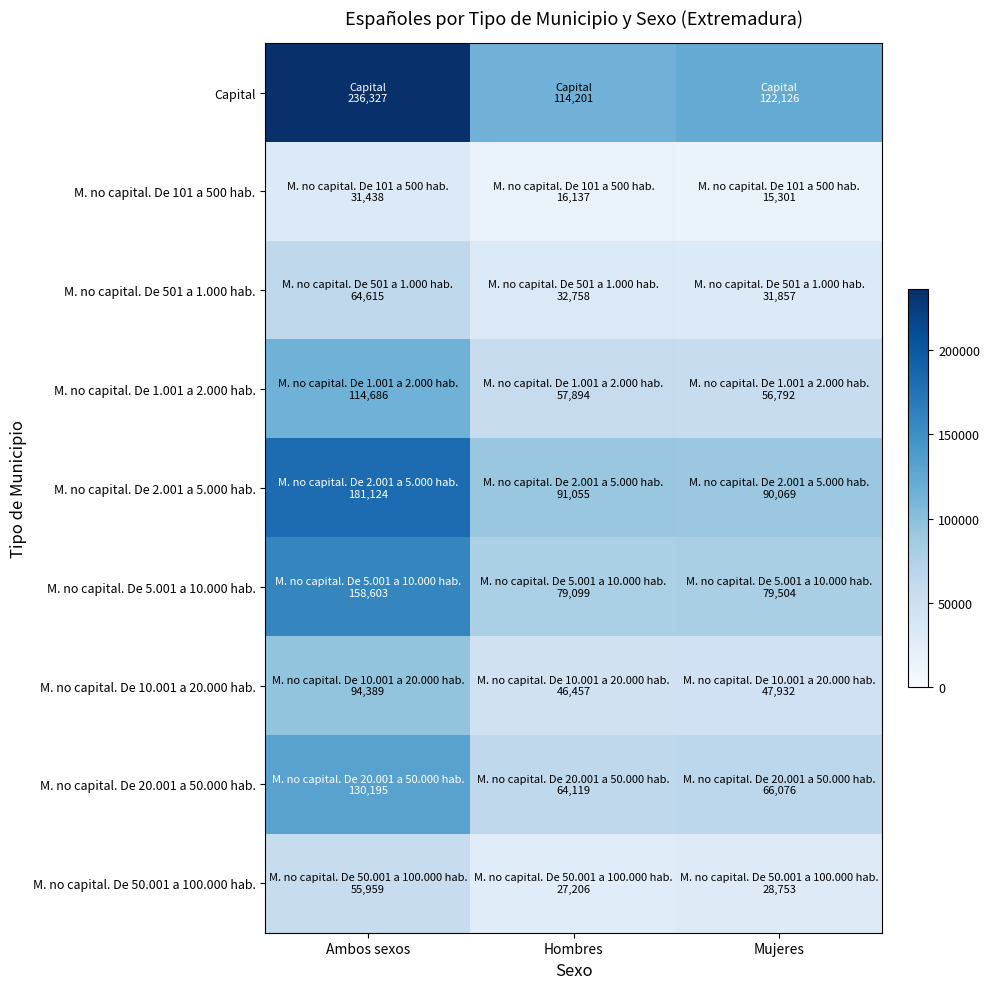

Reading left to right, what are all the values shown in this chart?

Capital: Ambos sexos=236327	Hombres=114201	Mujeres=122126
M. no capital. De 101 a 500 hab.: Ambos sexos=31438	Hombres=16137	Mujeres=15301
M. no capital. De 501 a 1.000 hab.: Ambos sexos=64615	Hombres=32758	Mujeres=31857
M. no capital. De 1.001 a 2.000 hab.: Ambos sexos=114686	Hombres=57894	Mujeres=56792
M. no capital. De 2.001 a 5.000 hab.: Ambos sexos=181124	Hombres=91055	Mujeres=90069
M. no capital. De 5.001 a 10.000 hab.: Ambos sexos=158603	Hombres=79099	Mujeres=79504
M. no capital. De 10.001 a 20.000 hab.: Ambos sexos=94389	Hombres=46457	Mujeres=47932
M. no capital. De 20.001 a 50.000 hab.: Ambos sexos=130195	Hombres=64119	Mujeres=66076
M. no capital. De 50.001 a 100.000 hab.: Ambos sexos=55959	Hombres=27206	Mujeres=28753